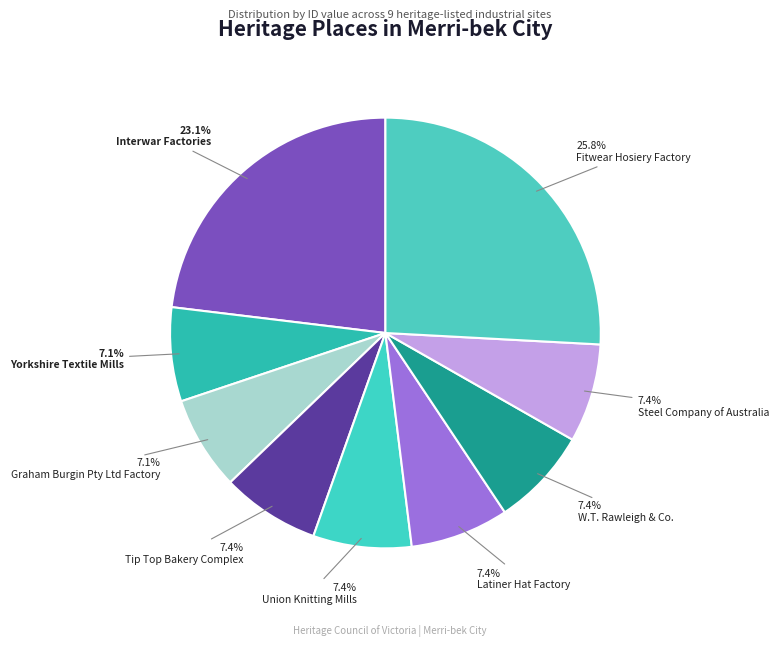

How many slices are in this pie chart?

9